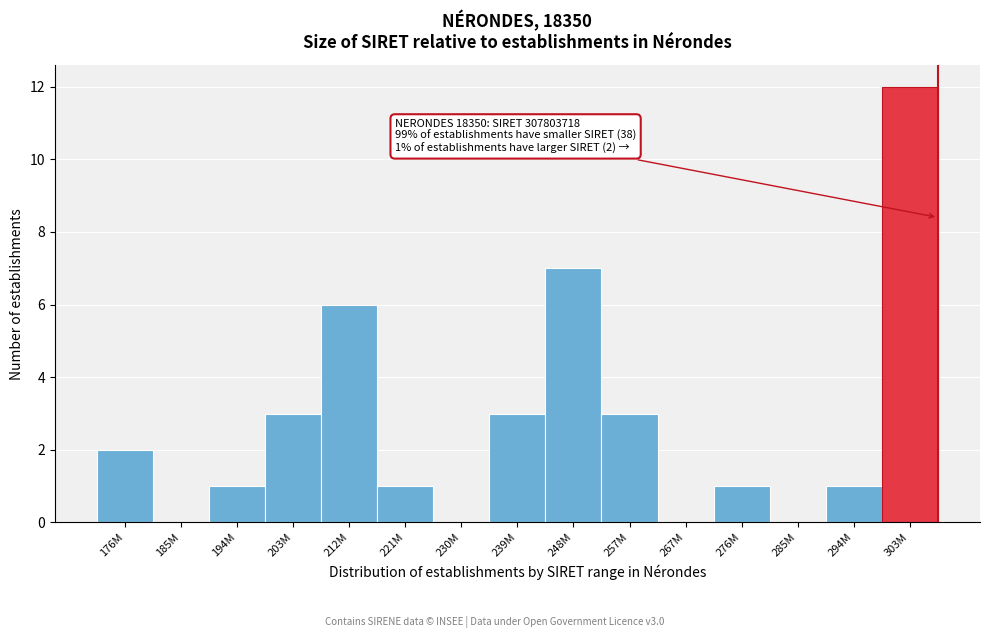

Reading right to left, extract all data points from this chart.

303M=12	294M=1	285M=0	276M=1	267M=0	257M=3	248M=7	239M=3	230M=0	221M=1	212M=6	203M=3	194M=1	185M=0	176M=2